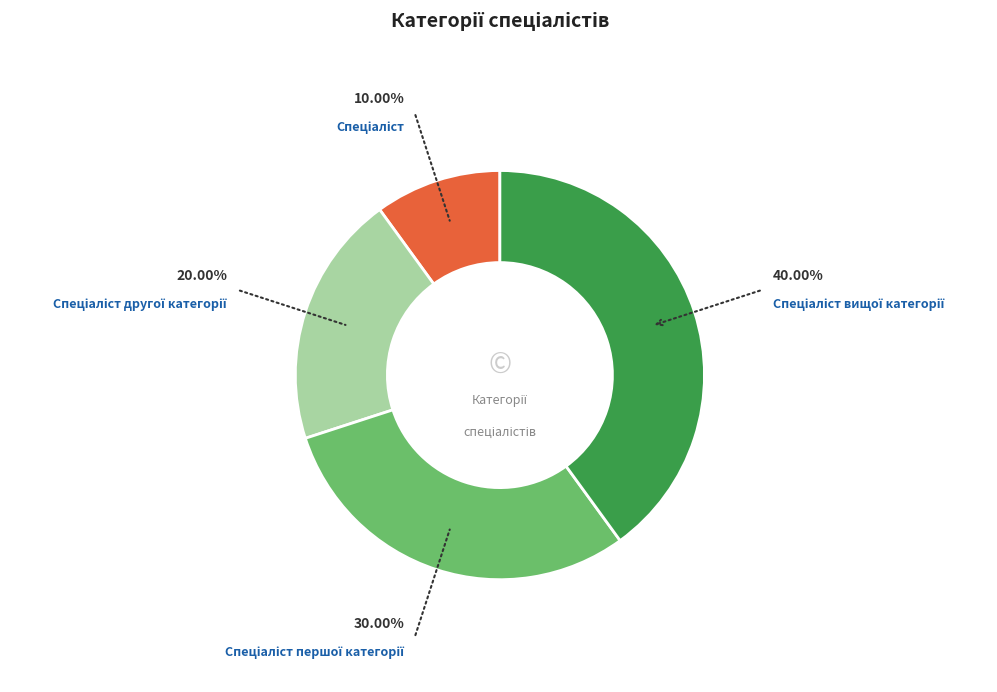

Does any single category account for the majority?

No